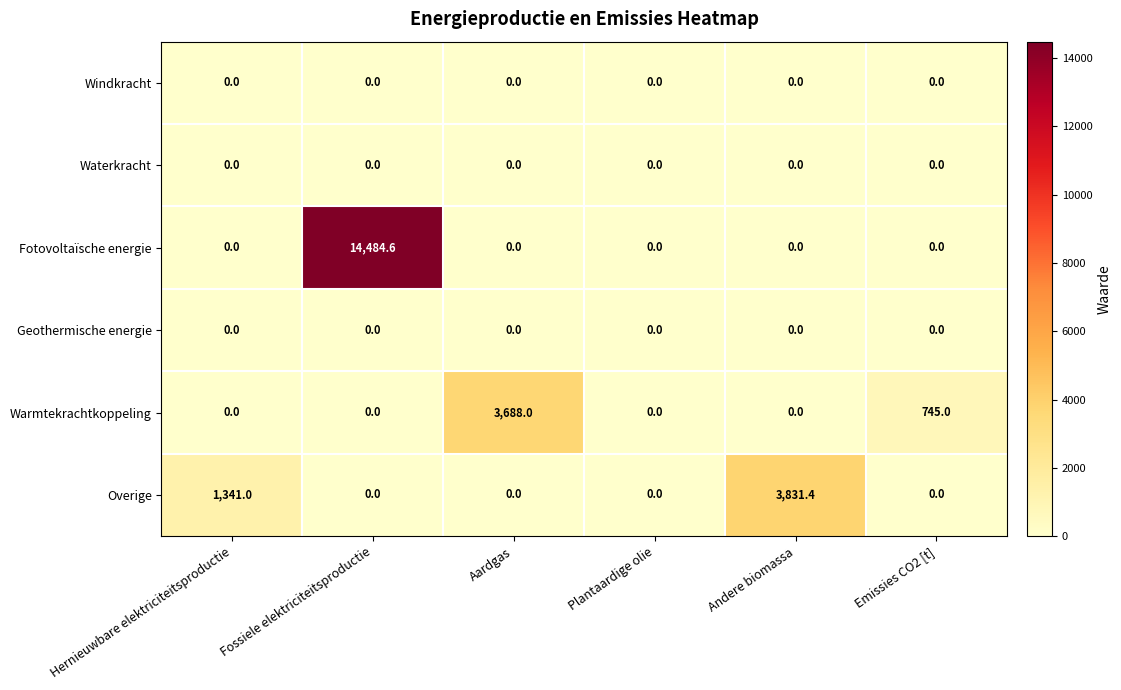

At which category is the sum across all series the highest?

Fossiele elektriciteitsproductie